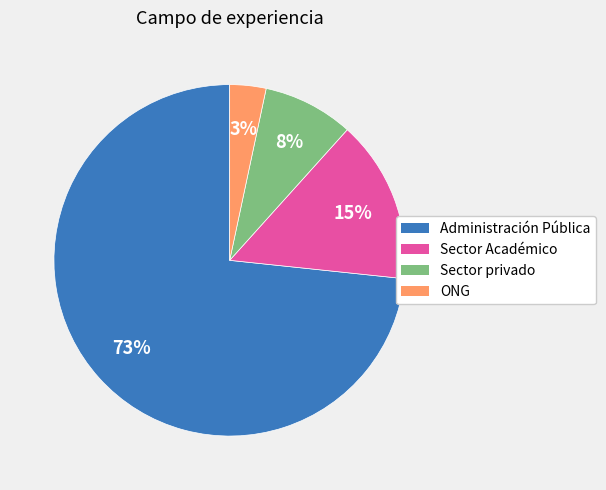

Which slice is the largest?

Administración Pública